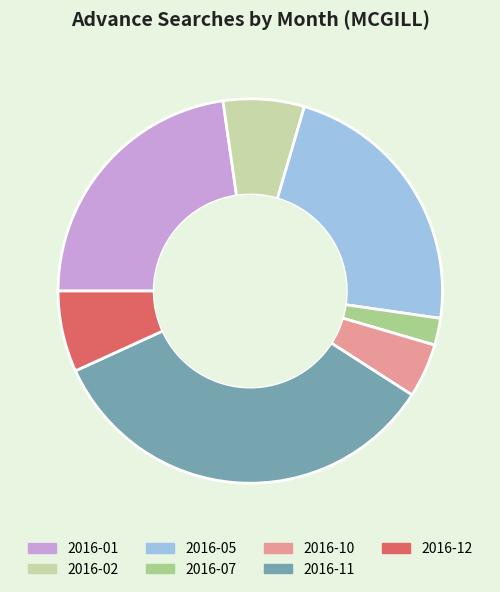

Approximately how many times larger is the value at 2016-11 compared to 2016-01?

1.5